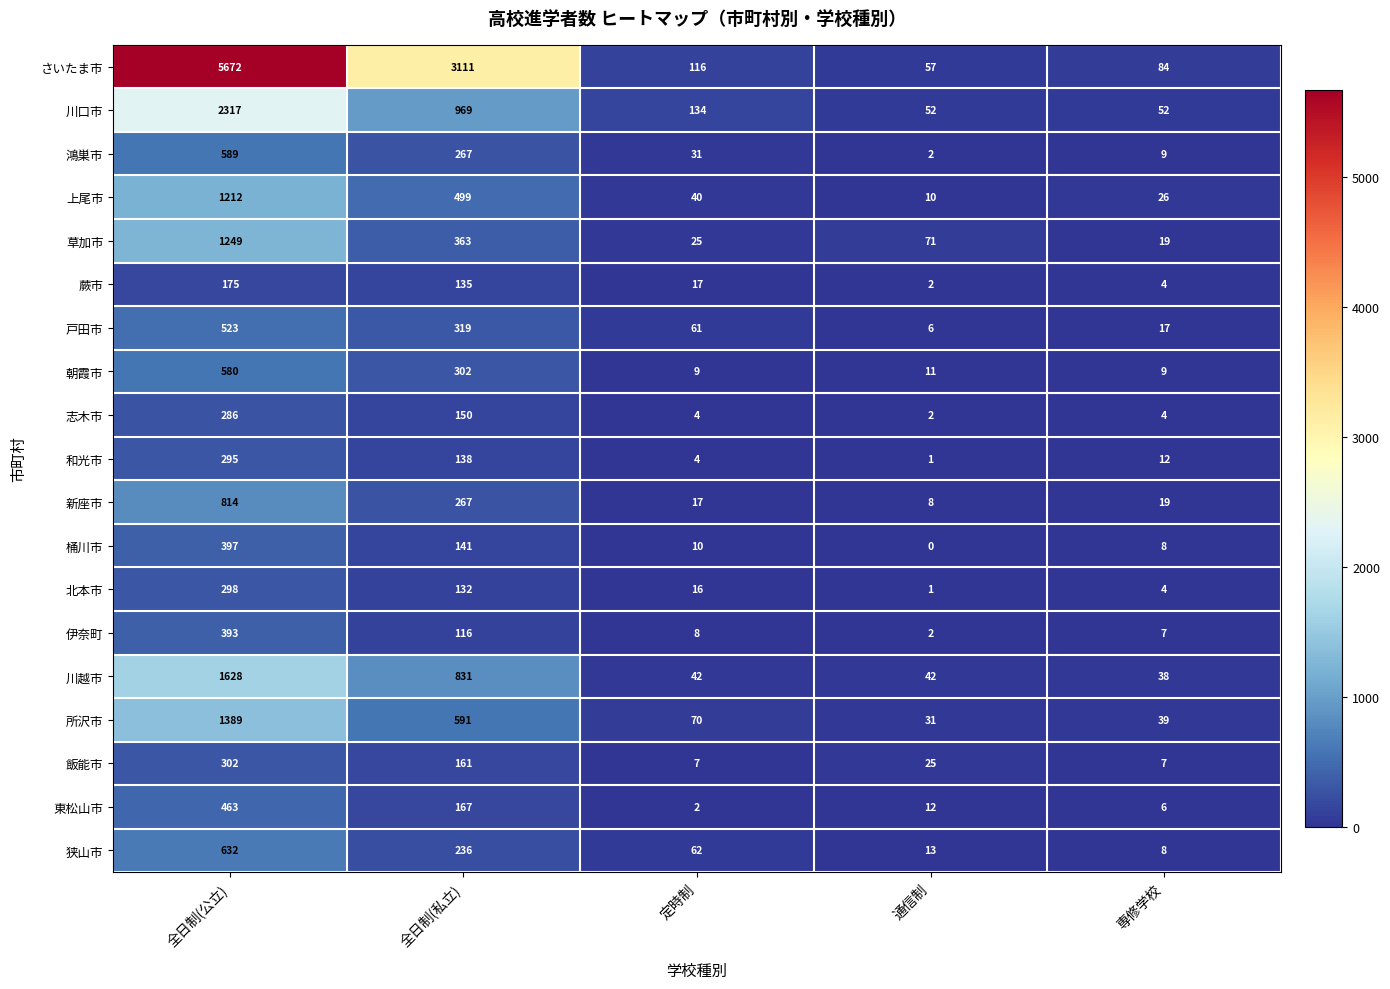

At which label does 川越市 first exceed 42?

全日制(公立)